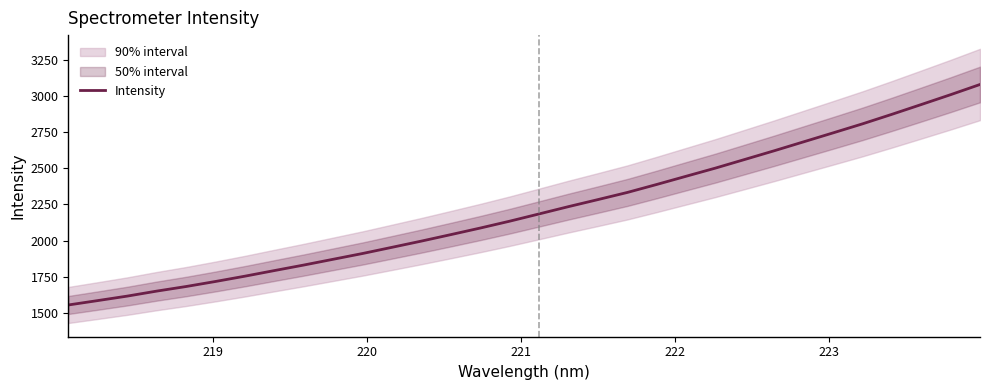

What is the lowest value of the Intensity series?

1555.6